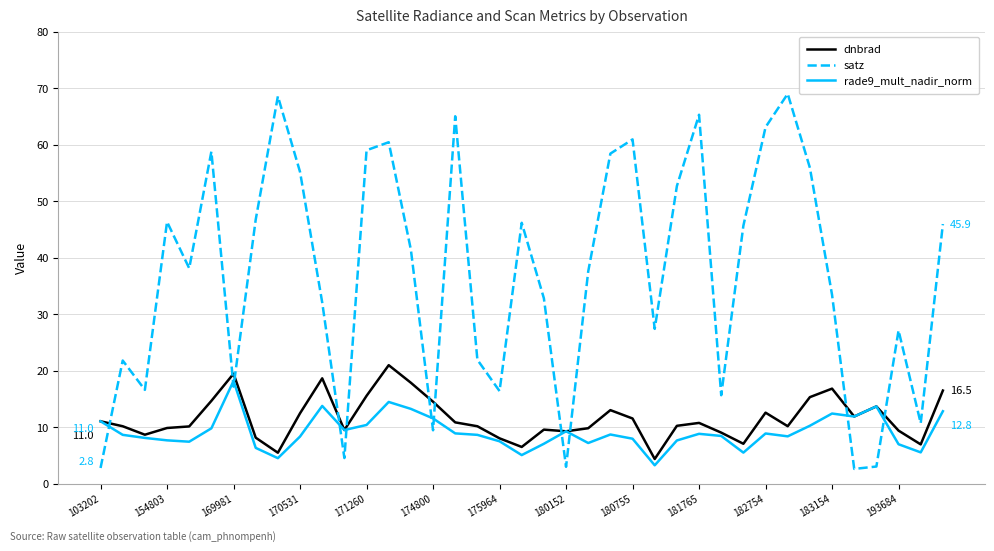

True or false: rade9_mult_nadir_norm and satz cross at least once.

True